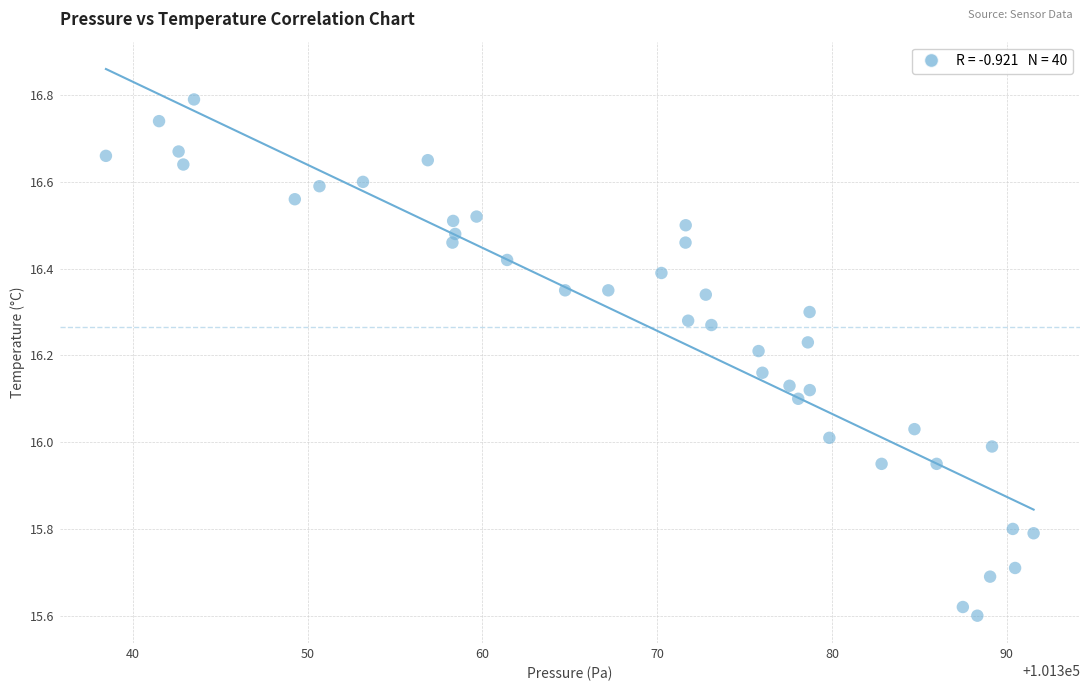

What is the range of X values (max minus min)?

53.1